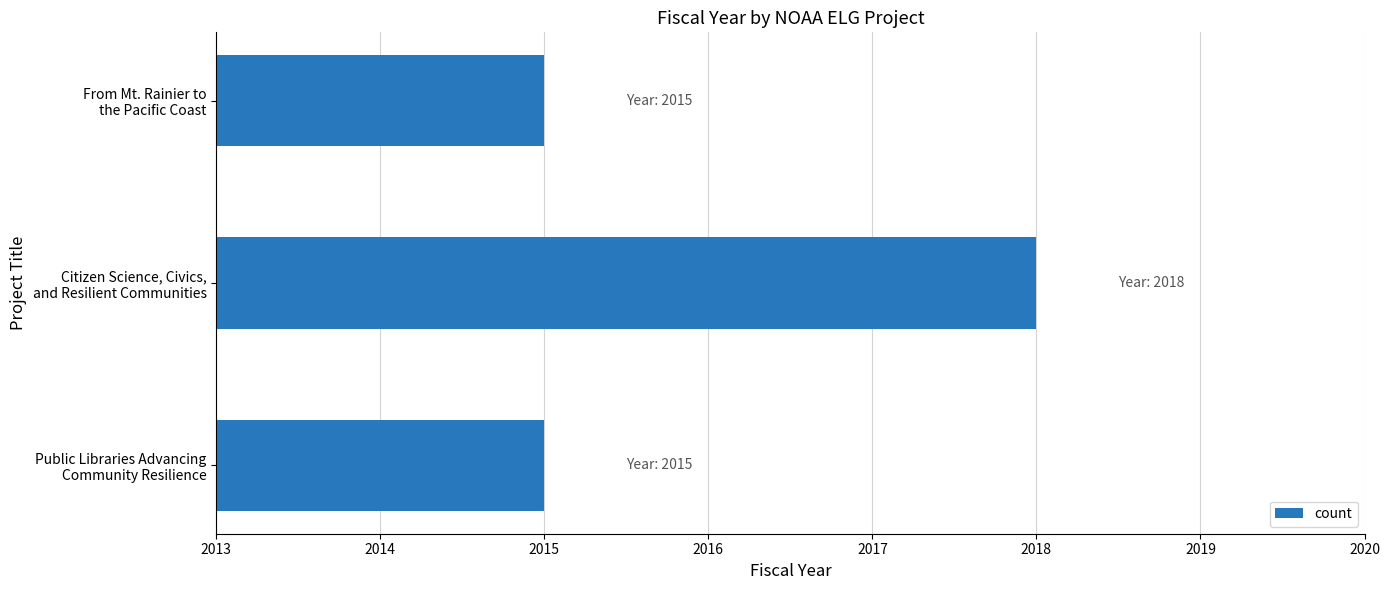

What is the smallest value displayed?

2015